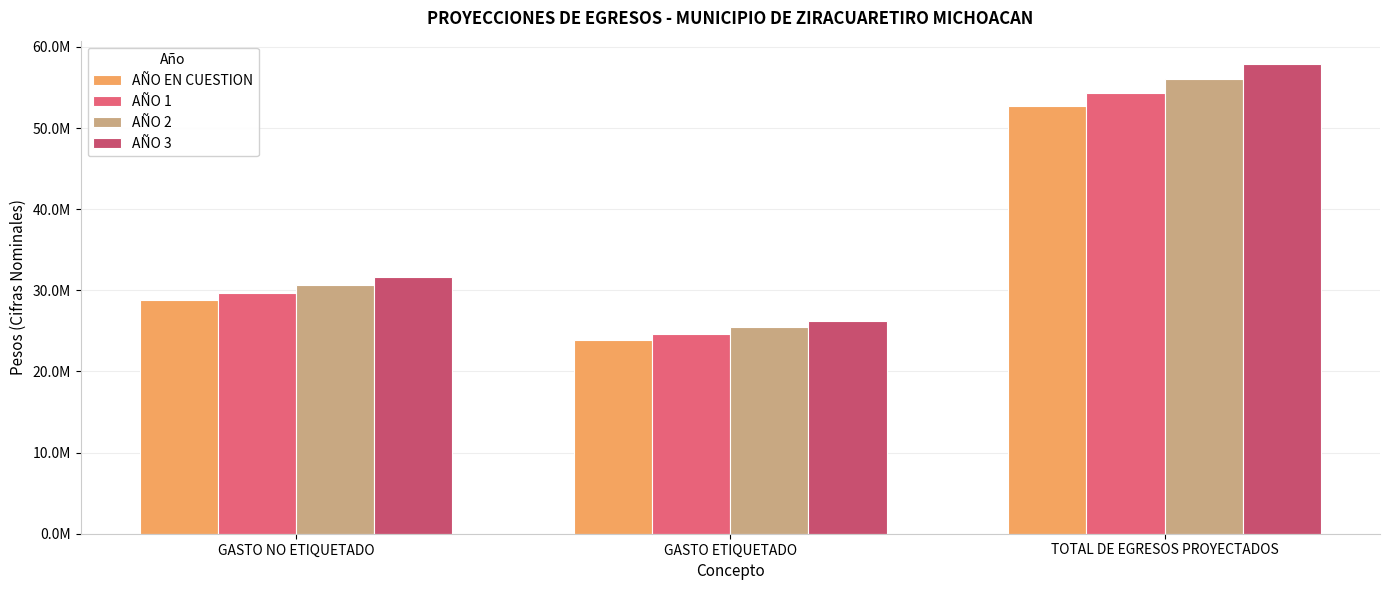

Does the chart contain any negative values?

No